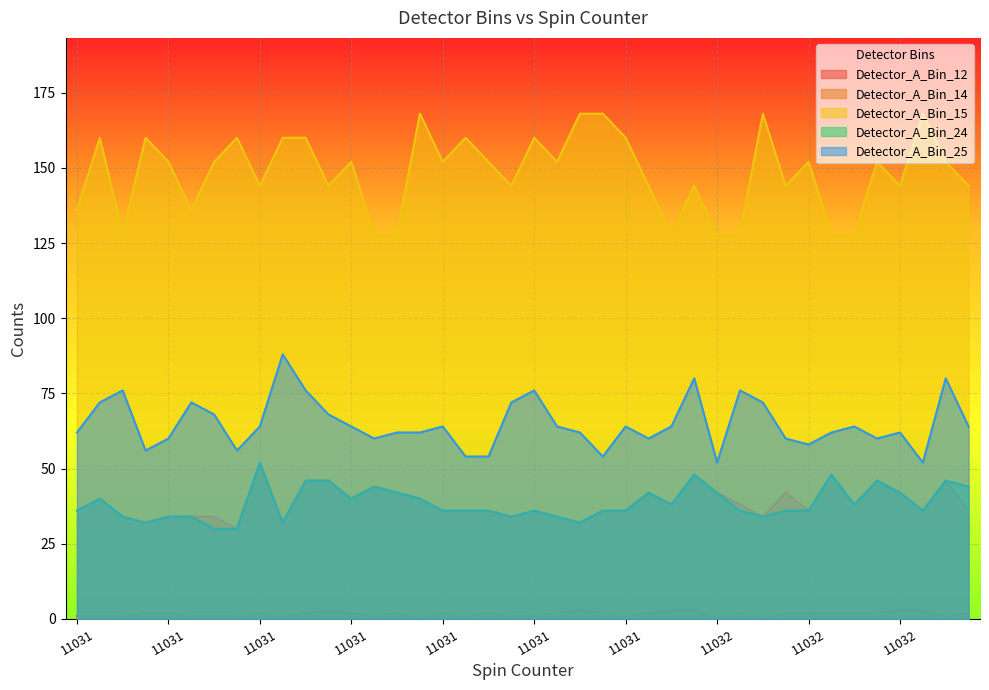

What is the average value of the Detector_A_Bin_12 series?

2